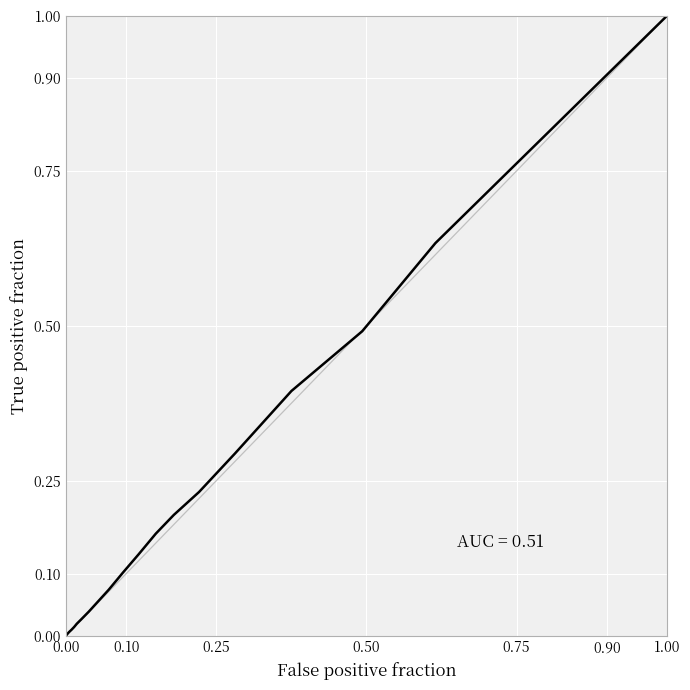

What is the difference between the maximum and minimum values?

1.0